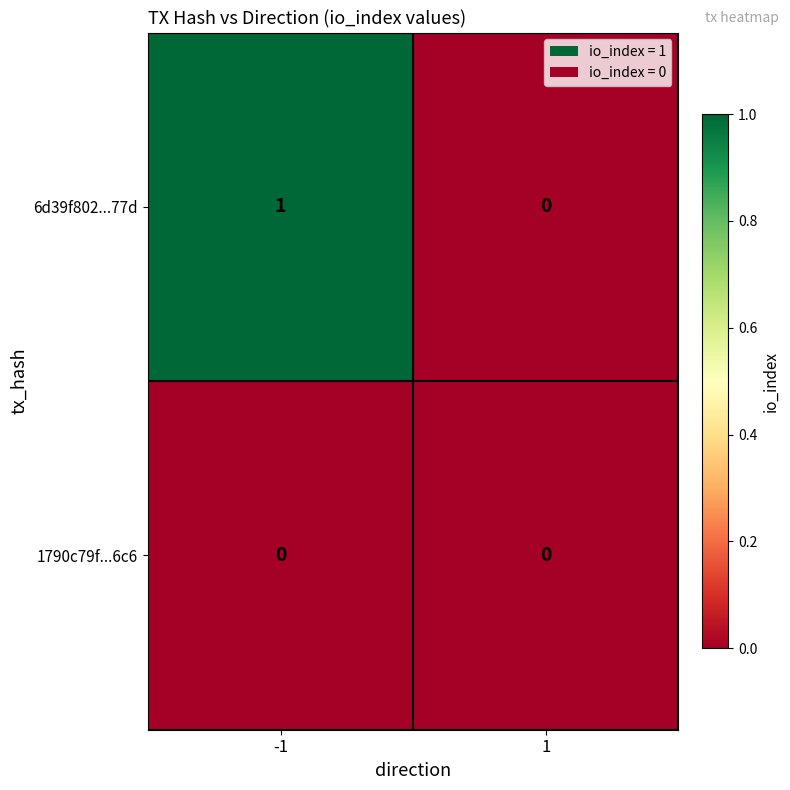

The value of 1790c79f...6c6 at -1 is 0. True or false?

True